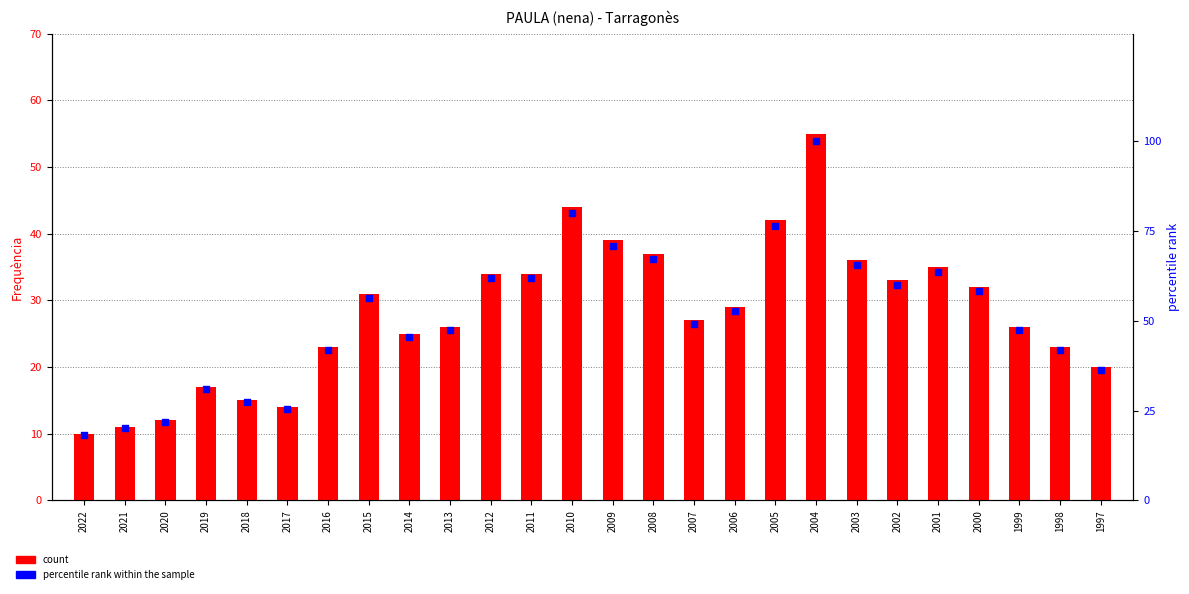

Which series reaches the maximum Y coordinate?

percentile rank within the sample